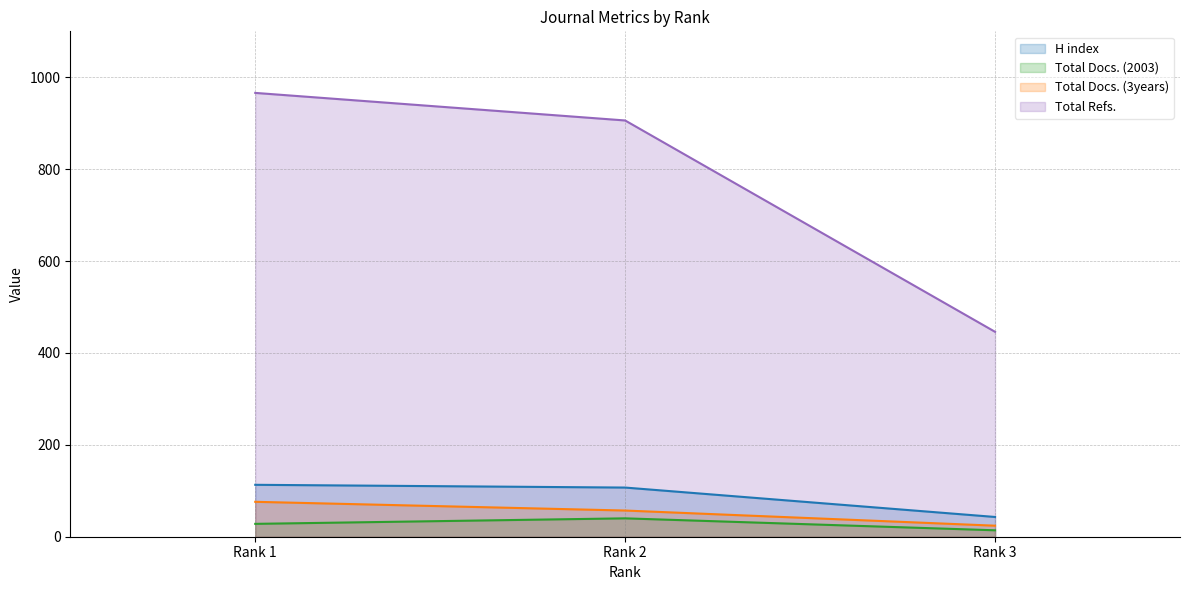

What is the average value of the Total Docs. (3years) series?

52